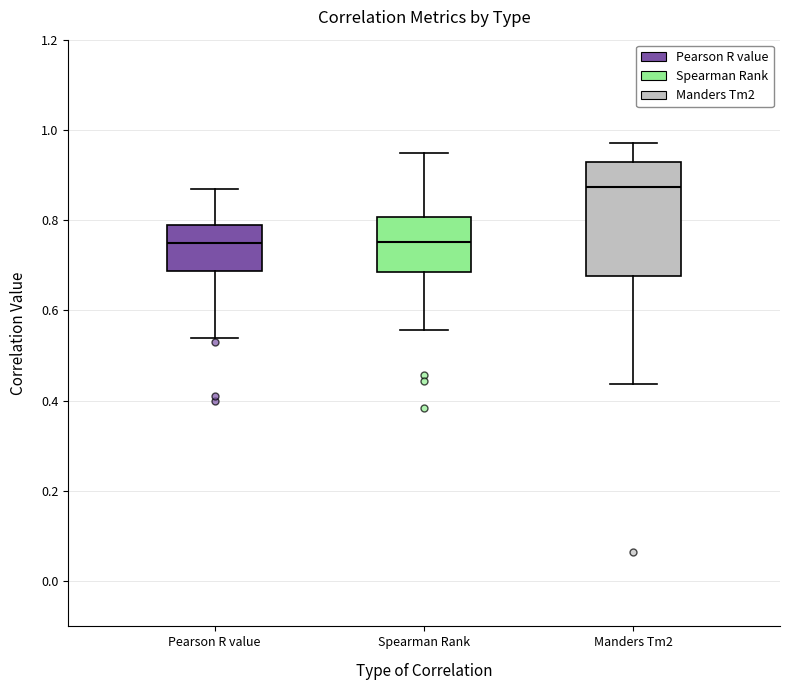

Which box's median line is the highest?

Manders Tm2